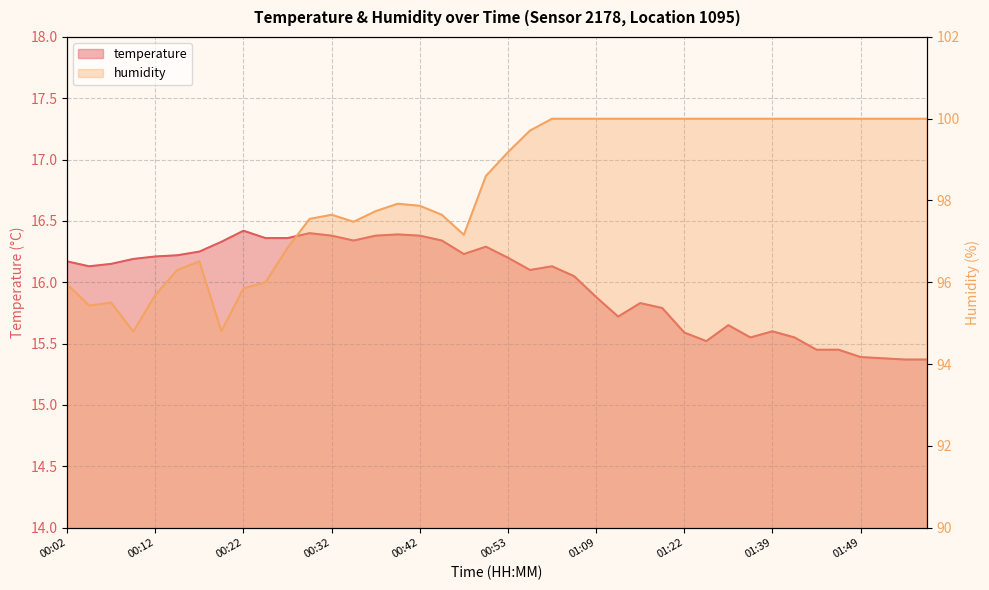

True or false: humidity has a value of 100.0 at 01:31.

True